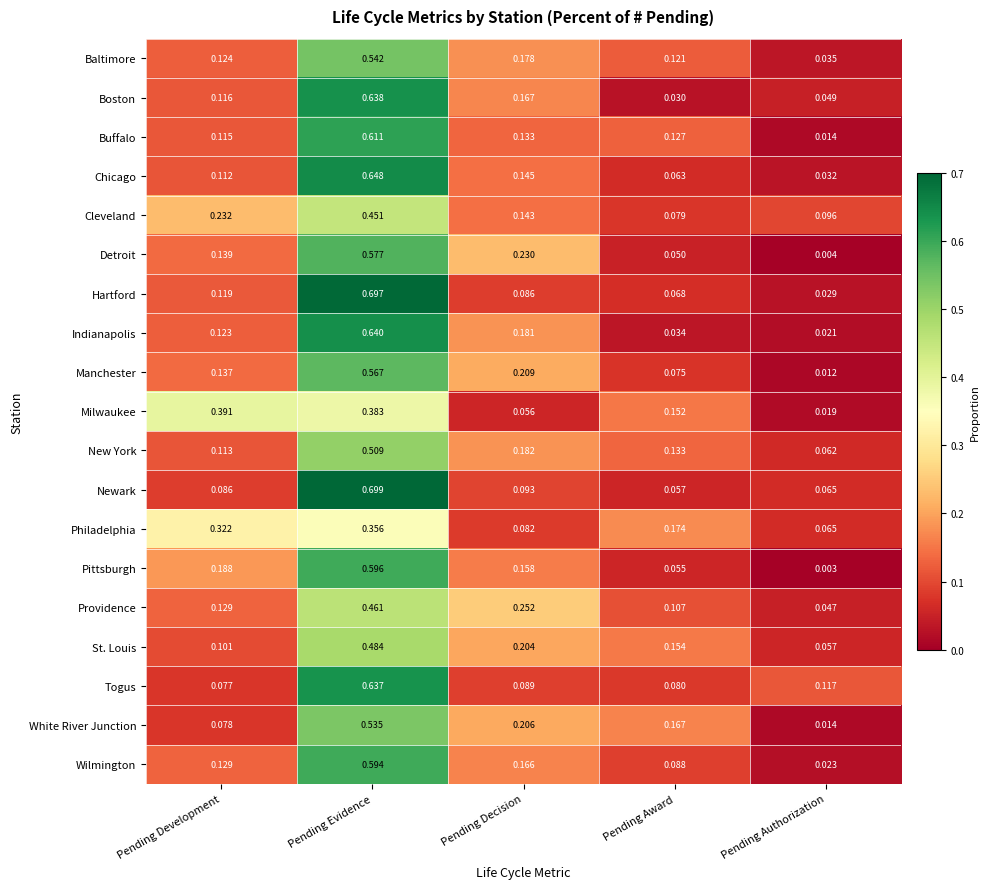

Is the value of Togus at Pending Development greater than the value of Boston at Pending Evidence?

No